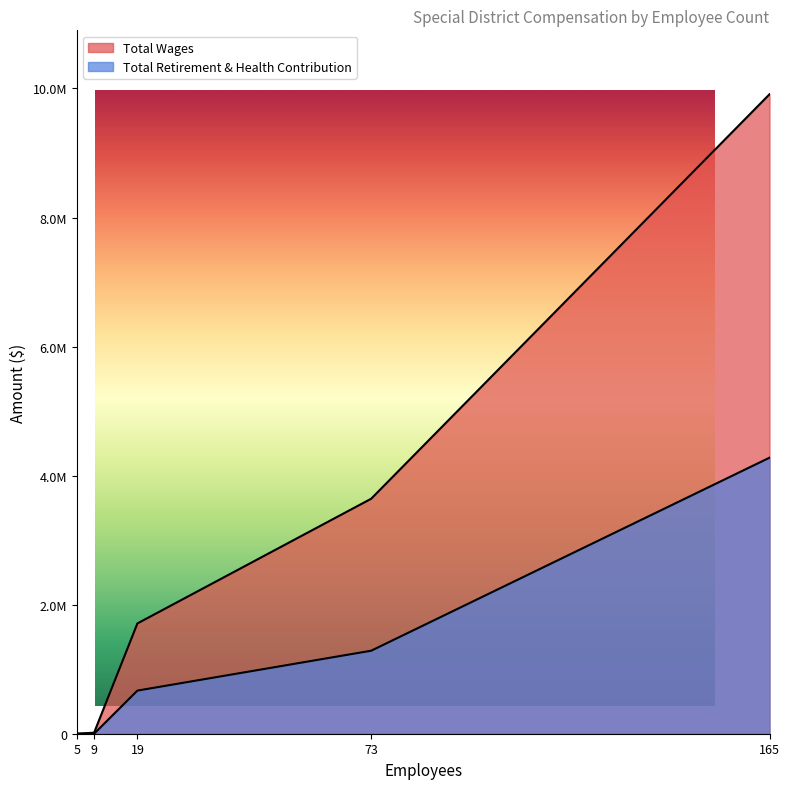

What is the maximum value shown in the chart?

9910019